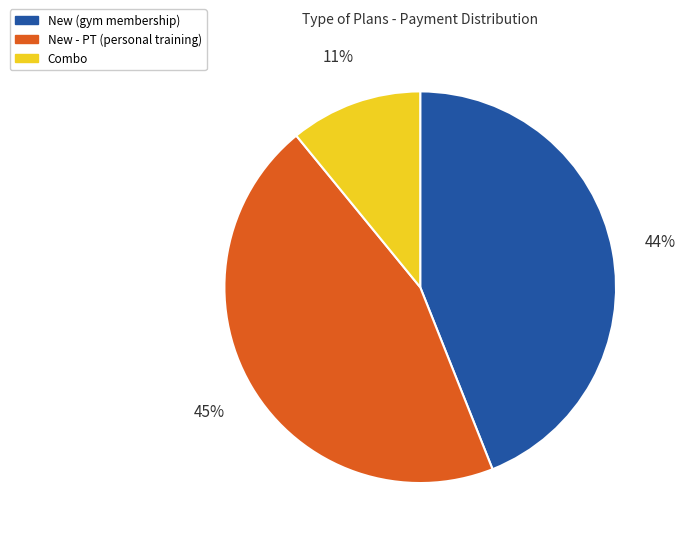

Count the number of slices in the pie.

3